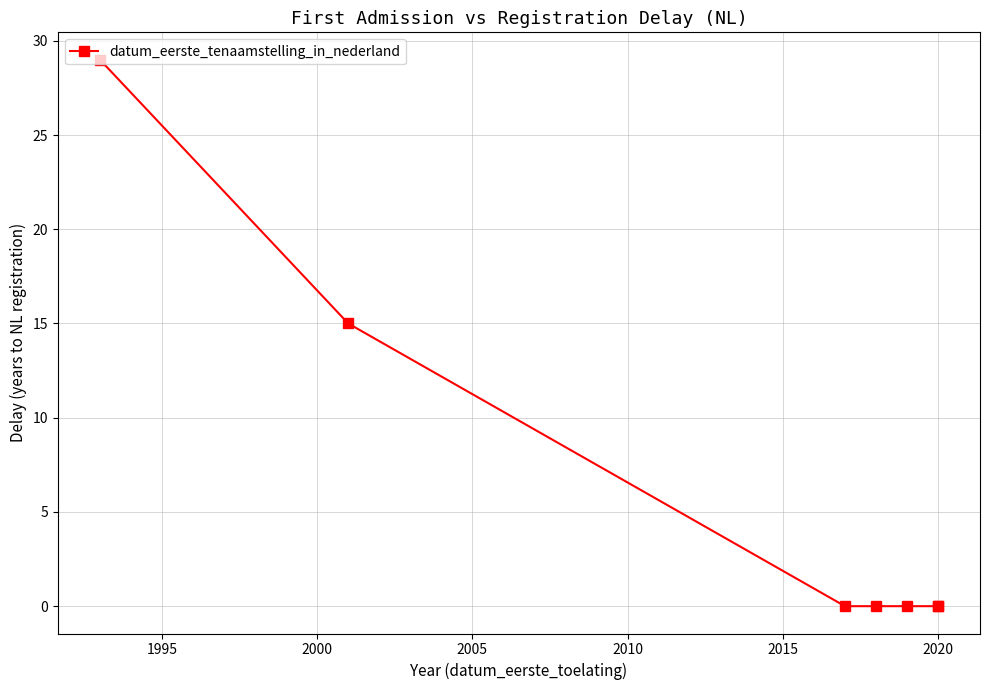

The value at 1990 is 15. True or false?

False